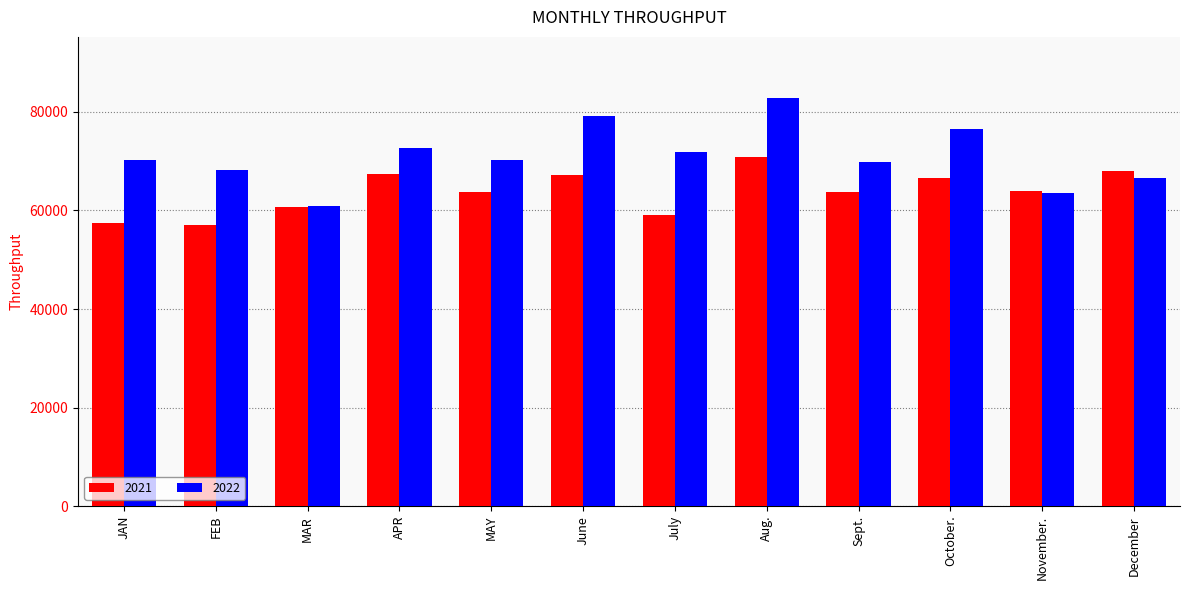

How many groups of bars are there?

12